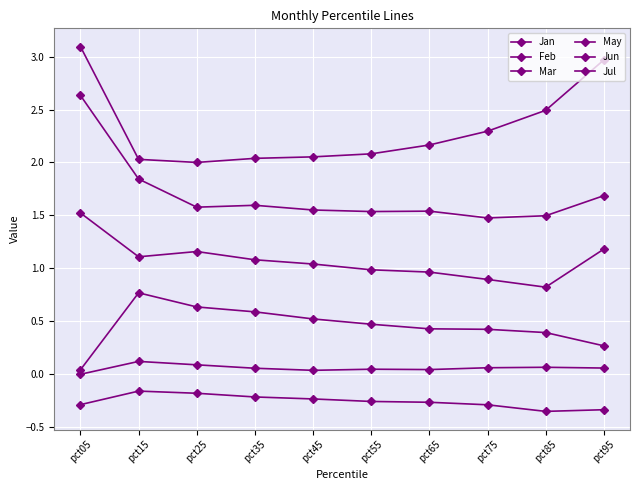

Which series has the largest total across all categories?

Mar